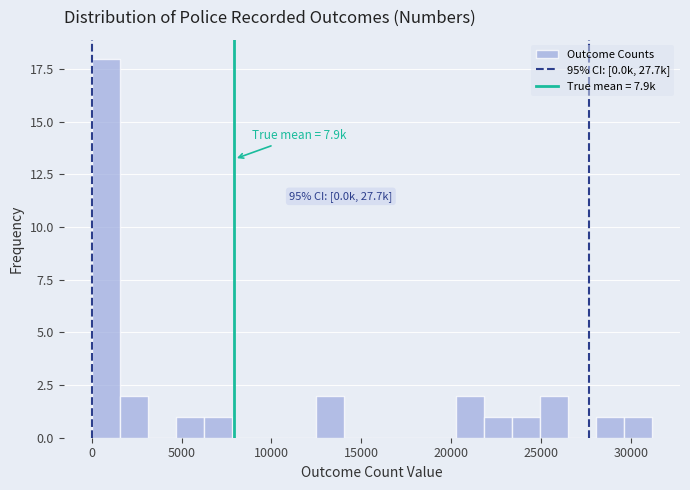

Read against the x-axis, roughly where is the centre of the tallest bar?

1000